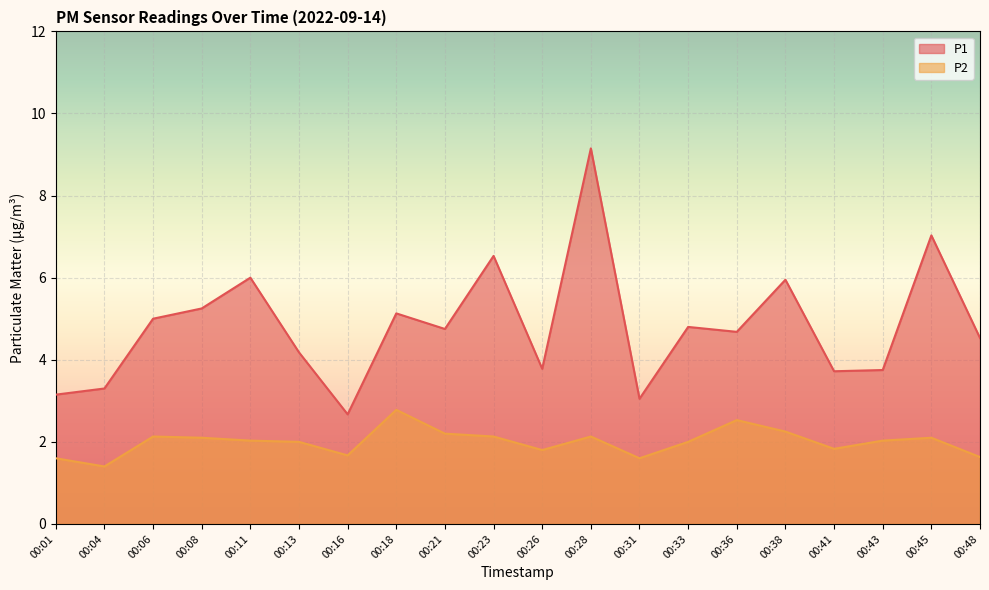

List the series in order of their peak value, lowest first.

P2, P1